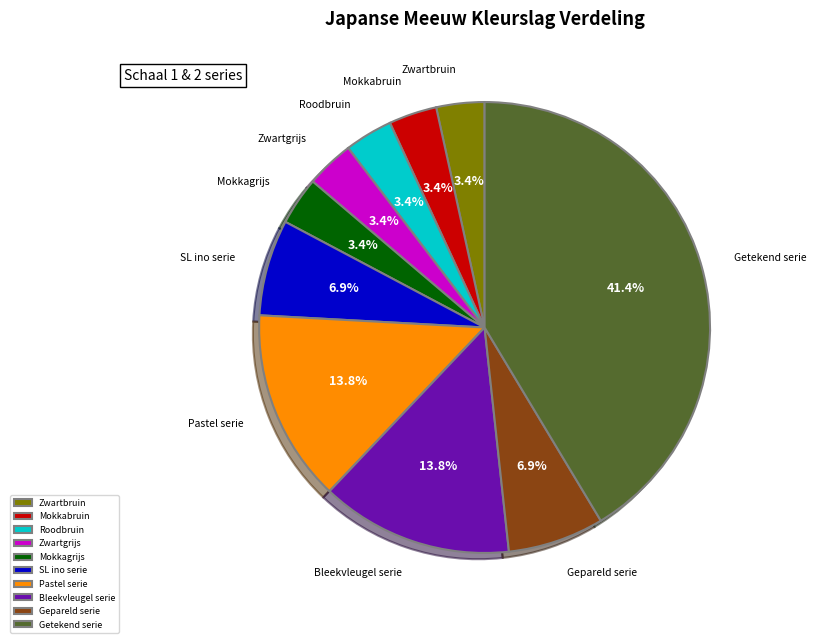

To the nearest percent, what percentage of the pie is Mokkagrijs?

3%